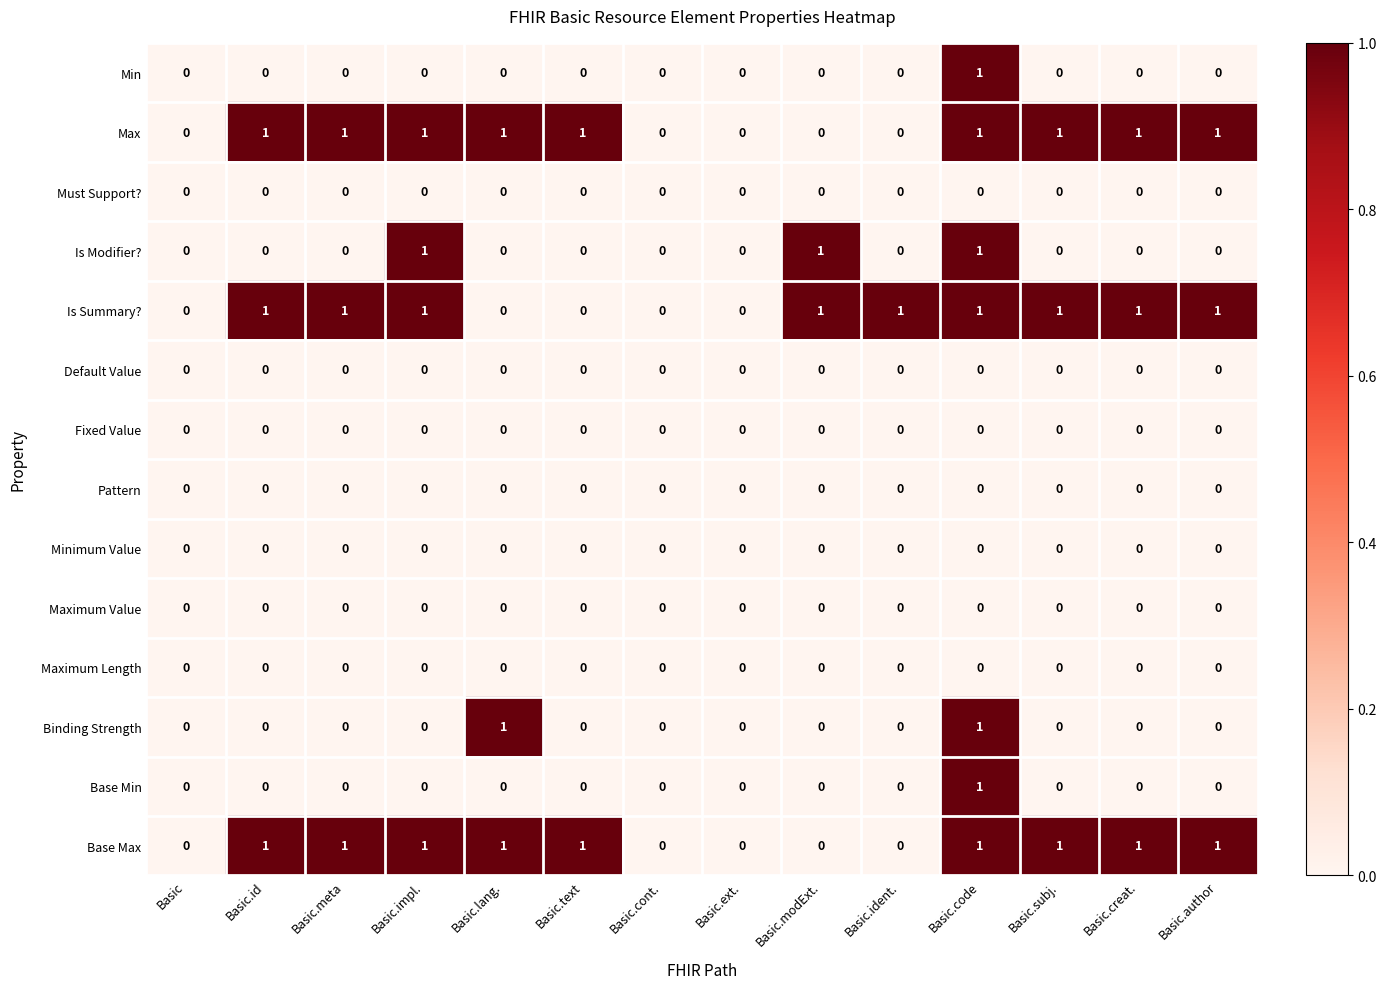

True or false: Base Max has a value of 1 at Basic.impl..

True